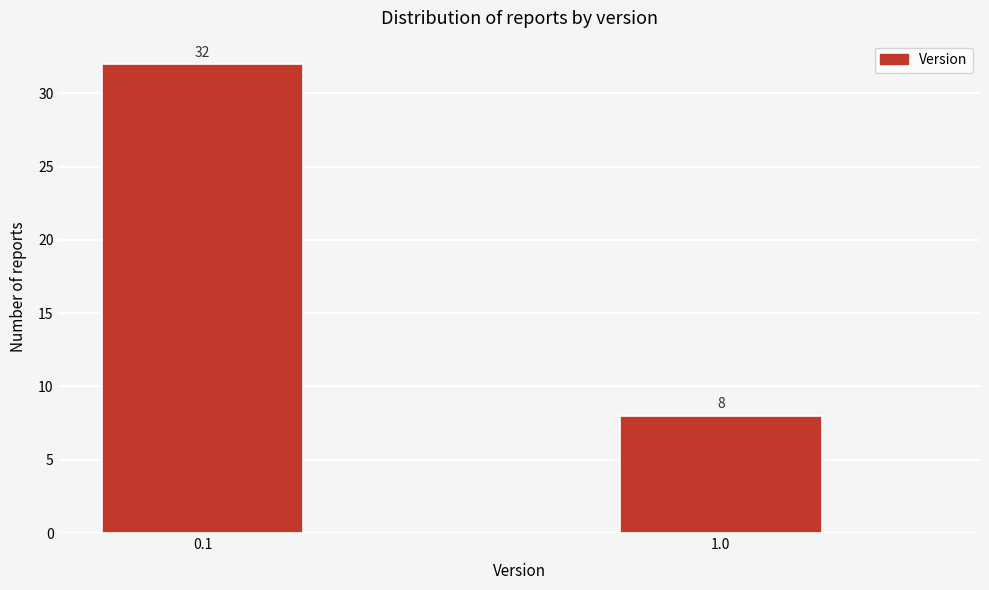

Reading left to right, transcribe all the data shown in this chart.

32	8